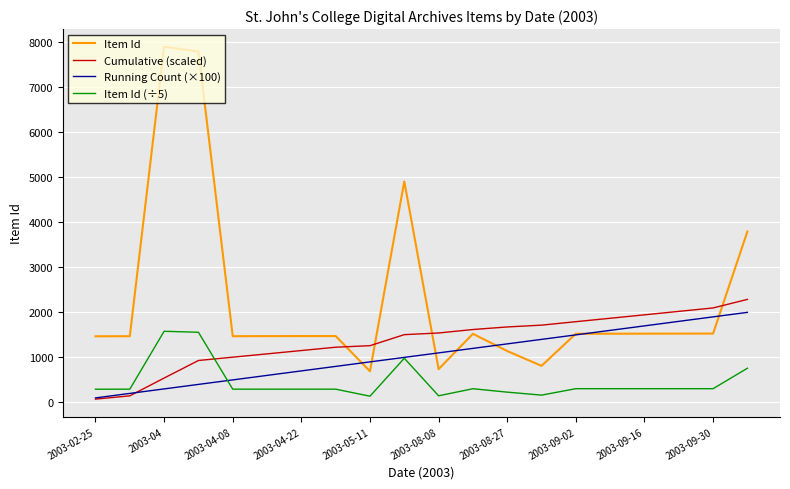

List the series in order of their overall mean, highest first.

Item Id, Cumulative (scaled), Running Count (×100), Item Id (÷5)